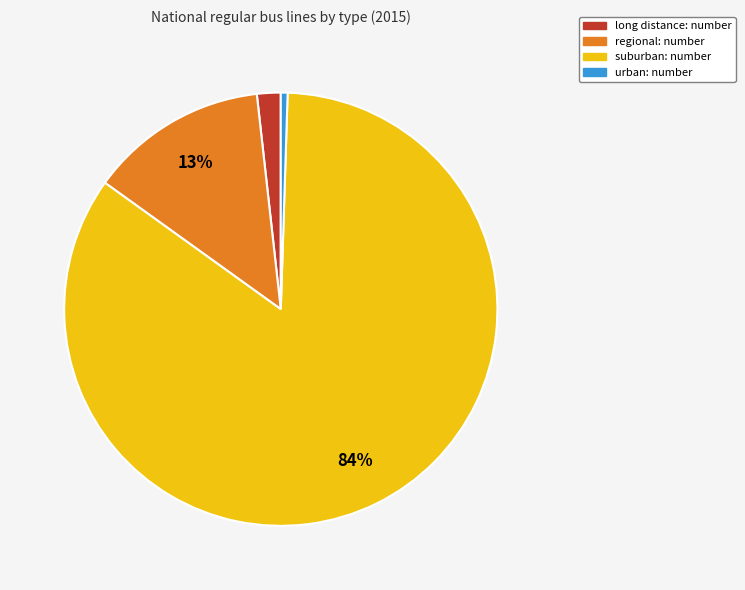

Between suburban and regional, which is larger?

suburban